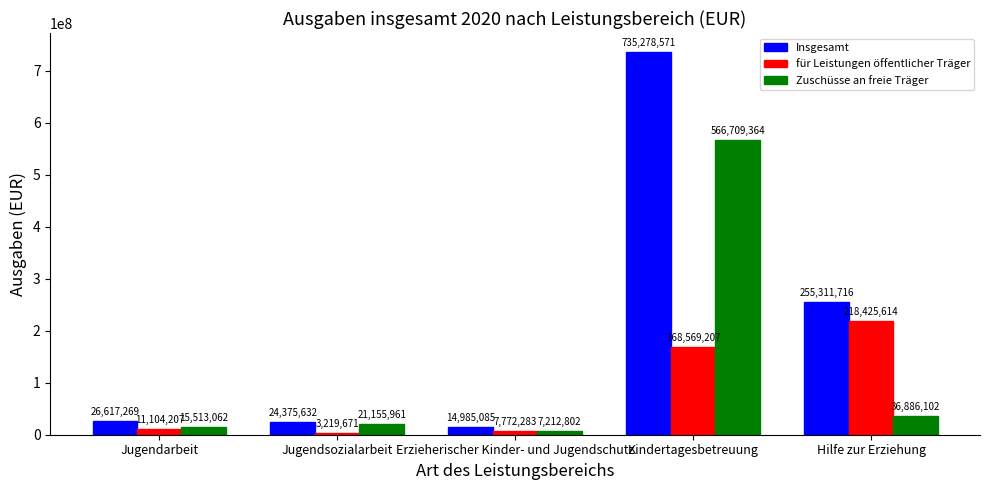

At which category does the chart reach its peak across all series?

Kindertagesbetreuung